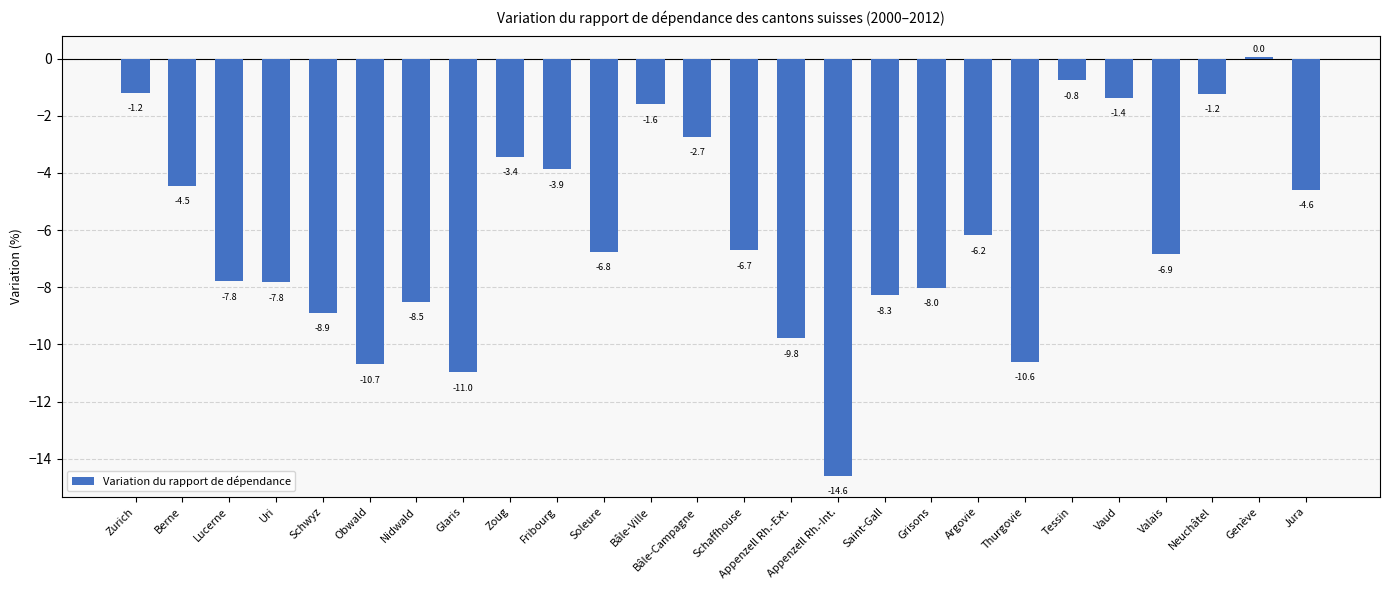

Is it true that the value at Fribourg is -3.9?

True